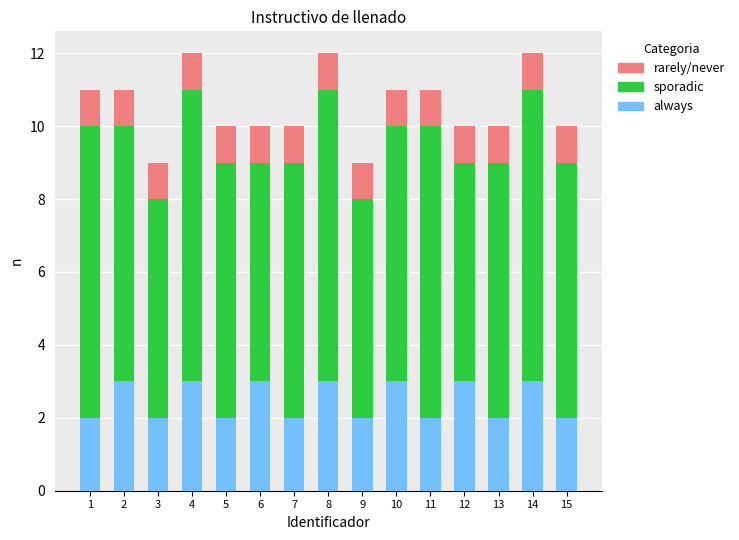

Is it true that always equals 2 at 3?

True